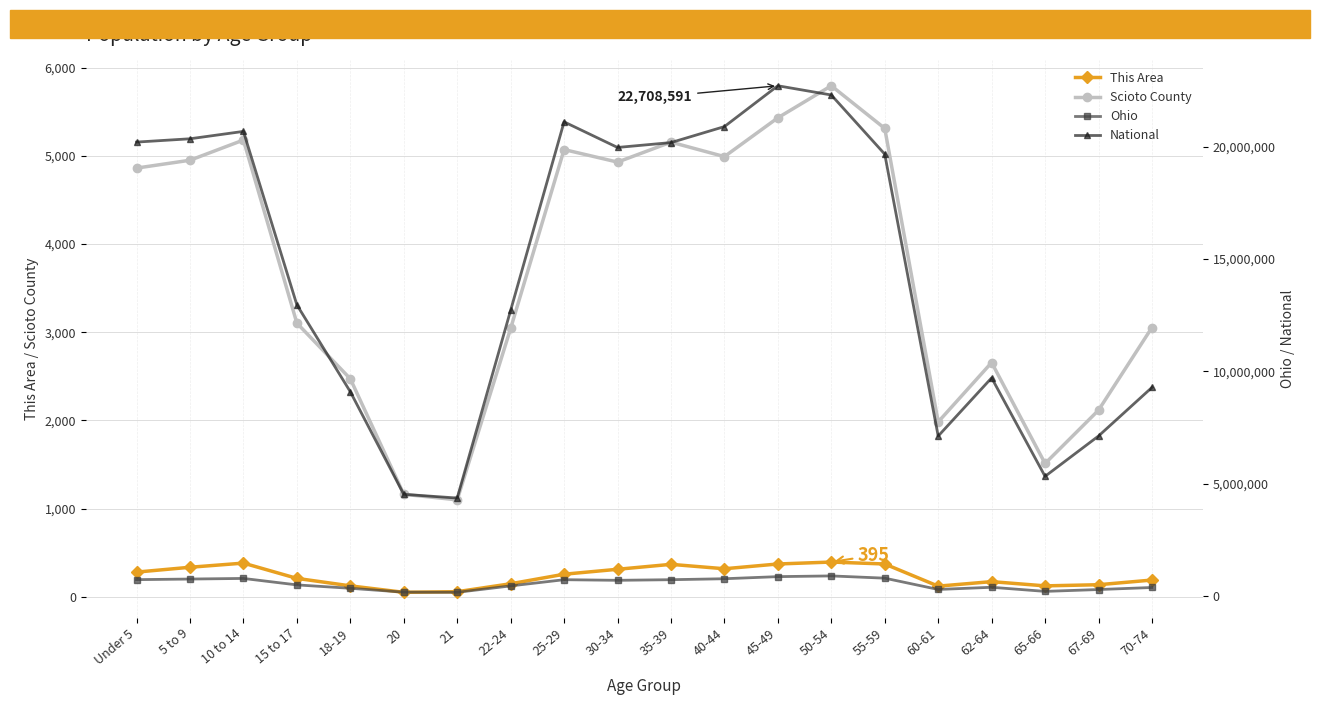

Reading left to right, list all the values displayed in this chart.

This Area: Under 5=281	5 to 9=336	10 to 14=383	15 to 17=210	18-19=125	20=52	21=59	22-24=149	25-29=257	30-34=313	35-39=369	40-44=319	45-49=373	50-54=395	55-59=373	60-61=122	62-64=173	65-66=125	67-69=138	70-74=191
Scioto County: Under 5=4860	5 to 9=4949	10 to 14=5178	15 to 17=3103	18-19=2472	20=1163	21=1100	22-24=3043	25-29=5070	30-34=4928	35-39=5154	40-44=4990	45-49=5430	50-54=5793	55-59=5310	60-61=1983	62-64=2656	65-66=1512	67-69=2116	70-74=3053
Ohio: Under 5=720856	5 to 9=747889	10 to 14=774699	15 to 17=487307	18-19=336375	20=163986	21=157045	22-24=442085	25-29=718630	30-34=691329	35-39=718462	40-44=761369	45-49=855134	50-54=887057	55-59=786857	60-61=284403	62-64=381006	65-66=198333	67-69=280531	70-74=371370
National: Under 5=20201362	5 to 9=20348657	10 to 14=20677194	15 to 17=12954254	18-19=9086089	20=4519129	21=4354294	22-24=12712576	25-29=21101849	30-34=19962099	35-39=20179642	40-44=20890964	45-49=22708591	50-54=22298125	55-59=19664805	60-61=7113727	62-64=9704197	65-66=5319902	67-69=7115361	70-74=9278166